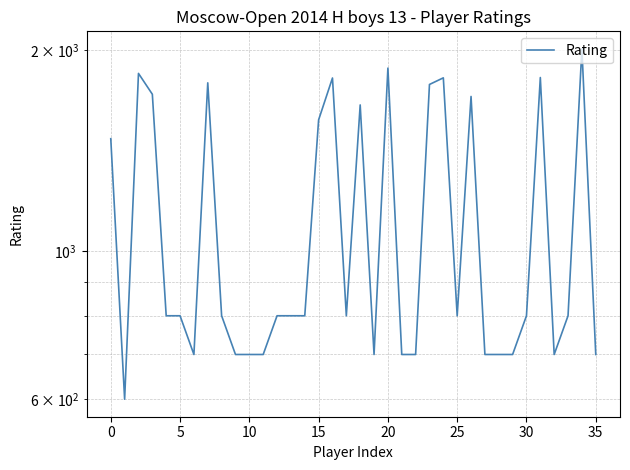

What is the greatest value displayed?

2008